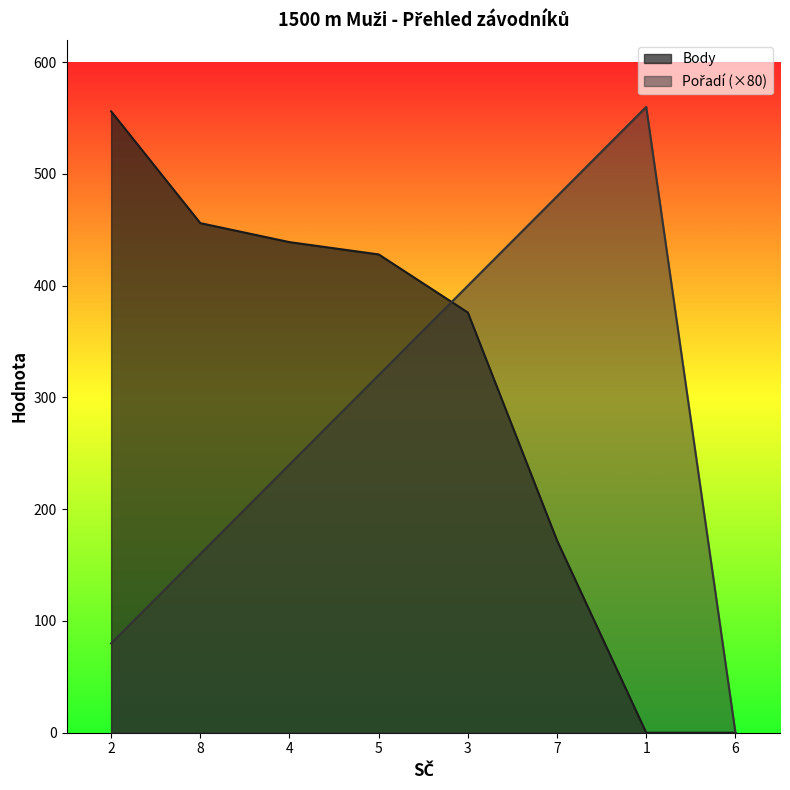

Reading left to right, transcribe all the data shown in this chart.

Pořadí: 2=80	8=160	4=240	5=320	3=400	7=480	1=560	6=0
Body: 2=556	8=456	4=439	5=428	3=376	7=172	1=0	6=0